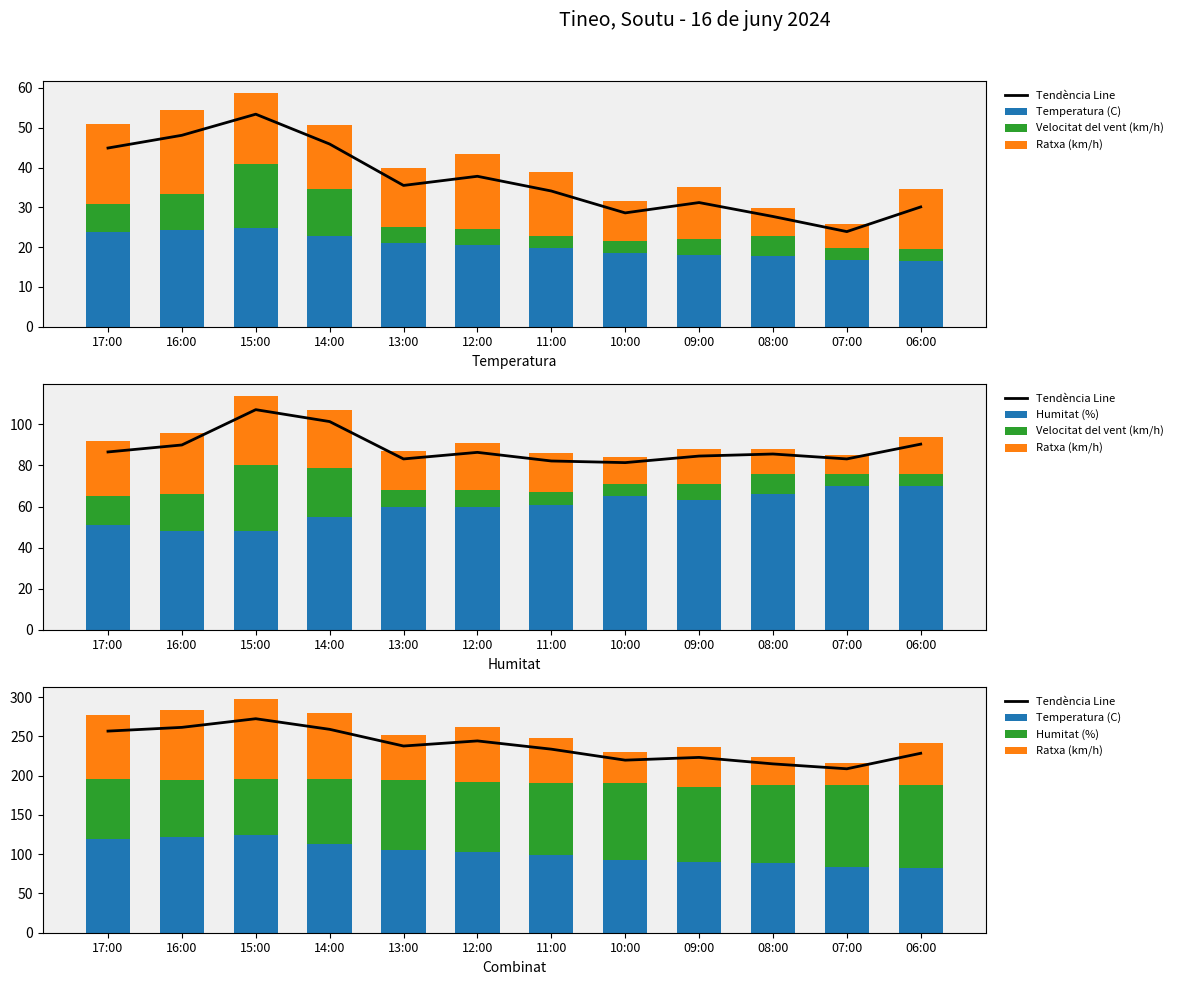

The Tendència Line series shows 215.0 at 08:00. True or false?

True